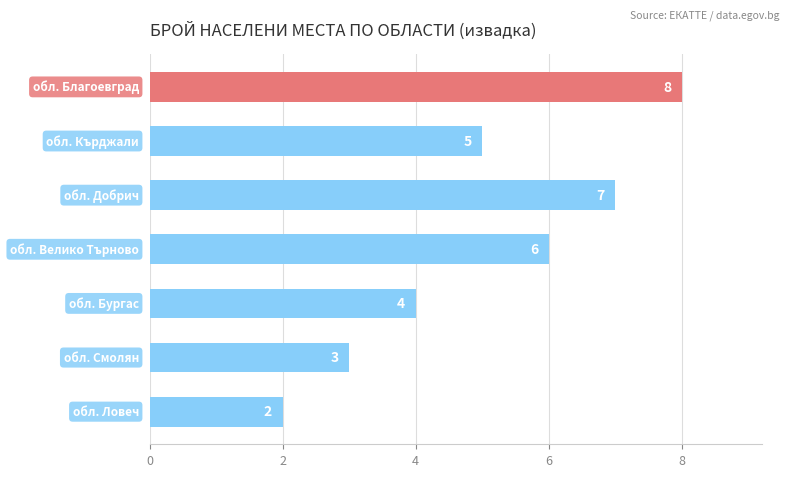

What is the value of the 3rd bar from the top?

7